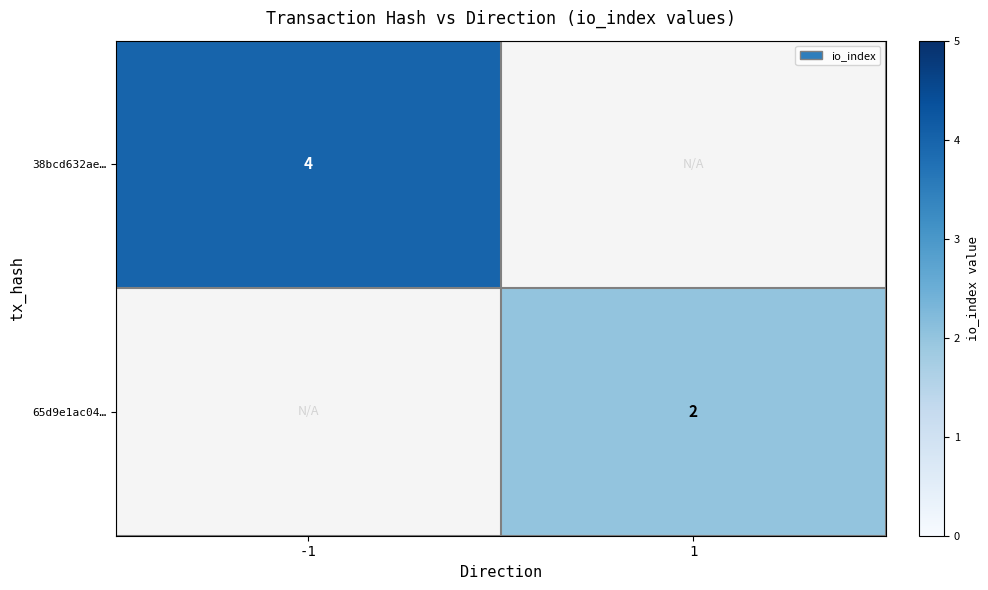

Count the number of data series in this chart.

2